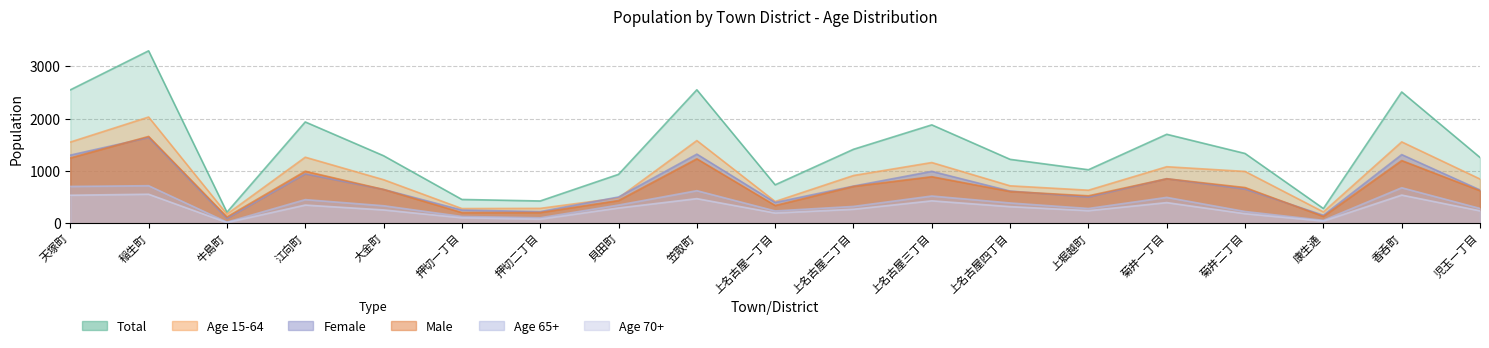

Which category has the highest value in the Male series?

稲生町